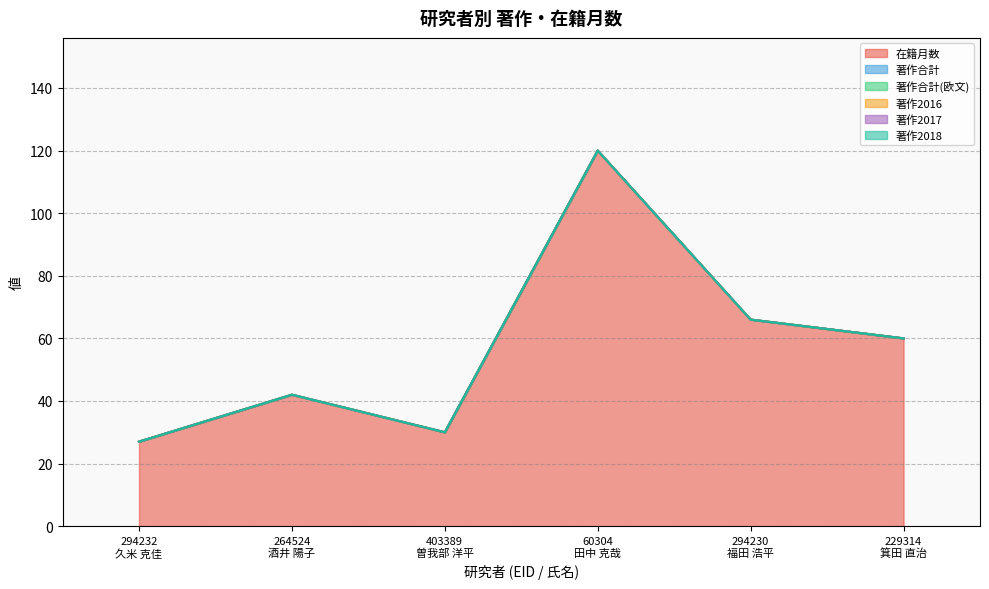

Rank the series by their maximum value, from highest to lowest.

在籍月数, 著作合計, 著作合計(欧文), 著作2016, 著作2017, 著作2018